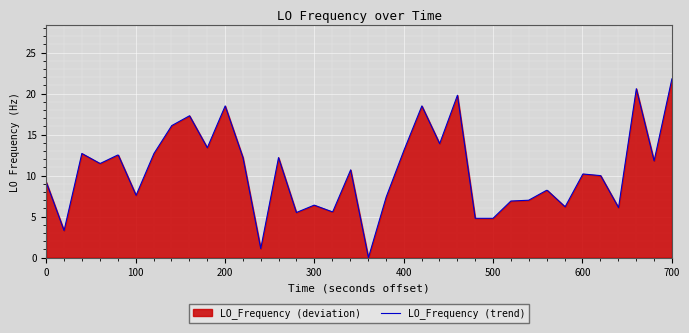

What is the difference between the maximum and minimum values?

21.8